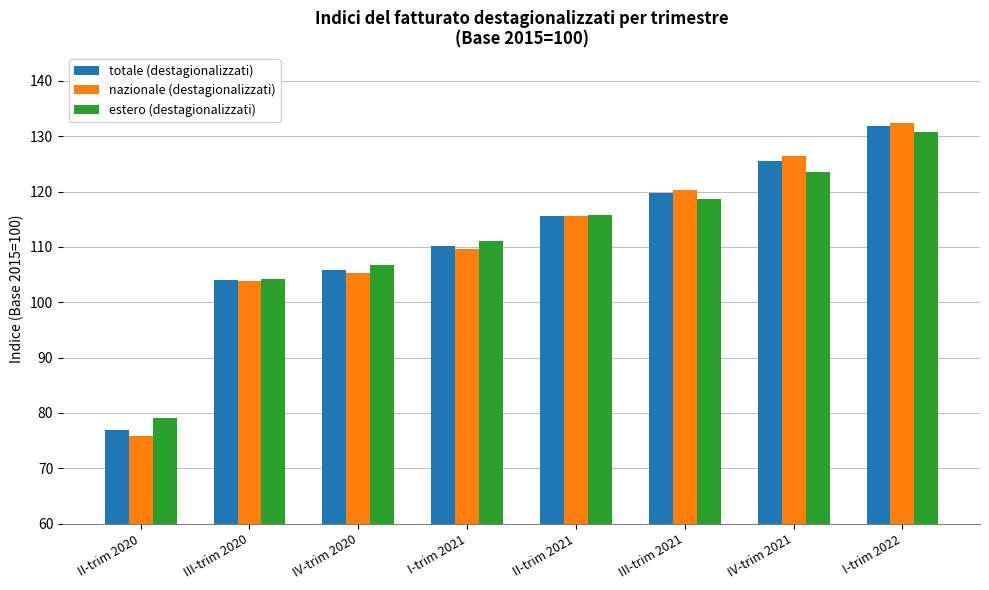

How many values in the estero (destagionalizzati) series are below 115?

4